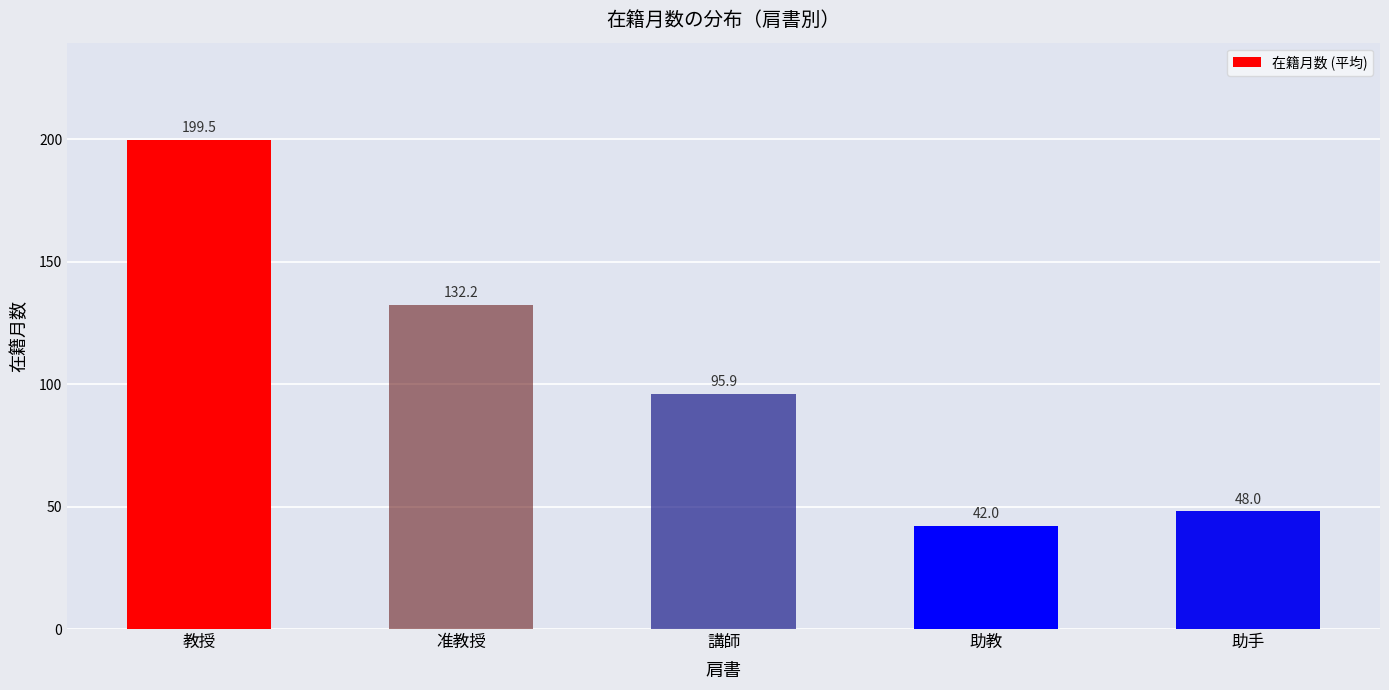

Reading left to right, transcribe all the data shown in this chart.

教授=199.5	准教授=132.2	講師=95.9	助教=42.0	助手=48.0